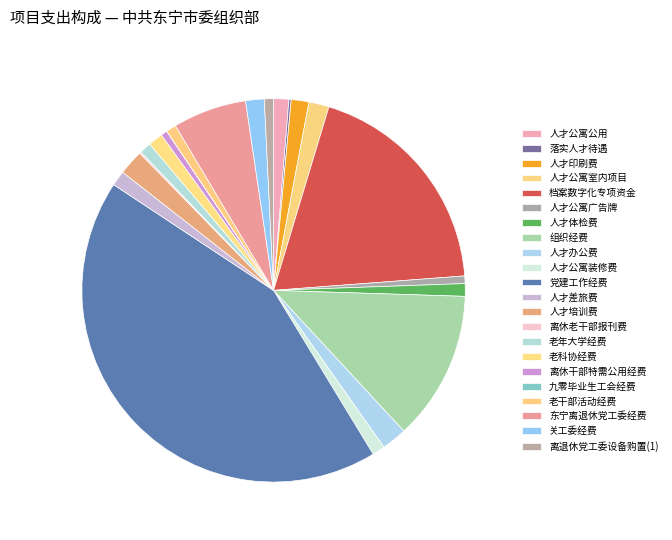

What percentage is the 人才体检费 slice, to the nearest percent?

1%